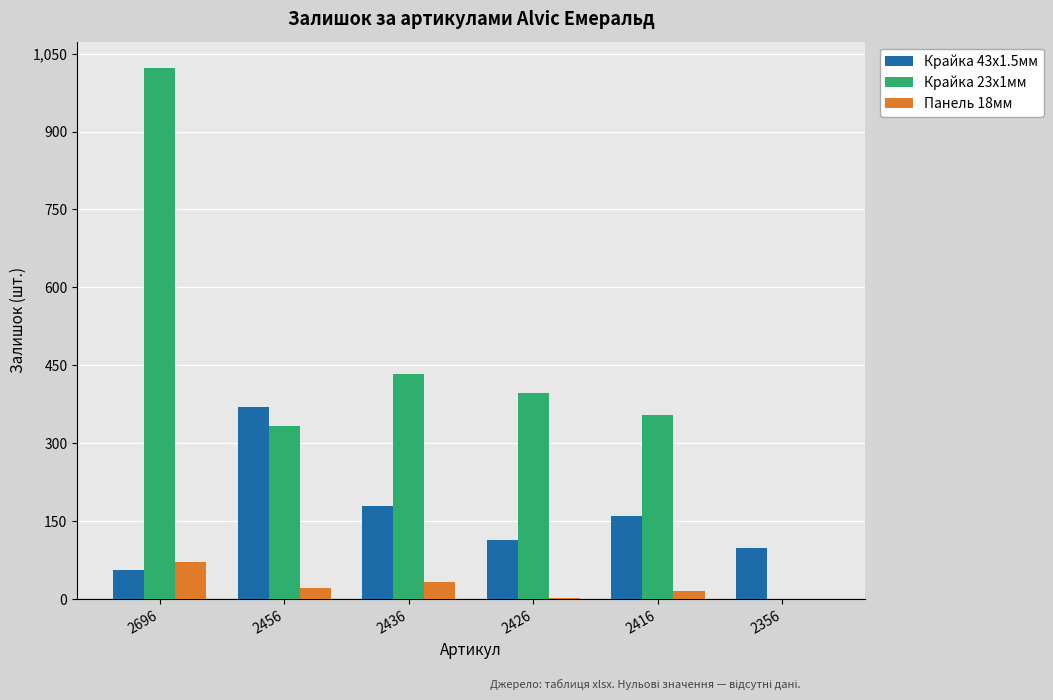

Is it true that Крайка 23x1мм equals 434 at 2436?

True